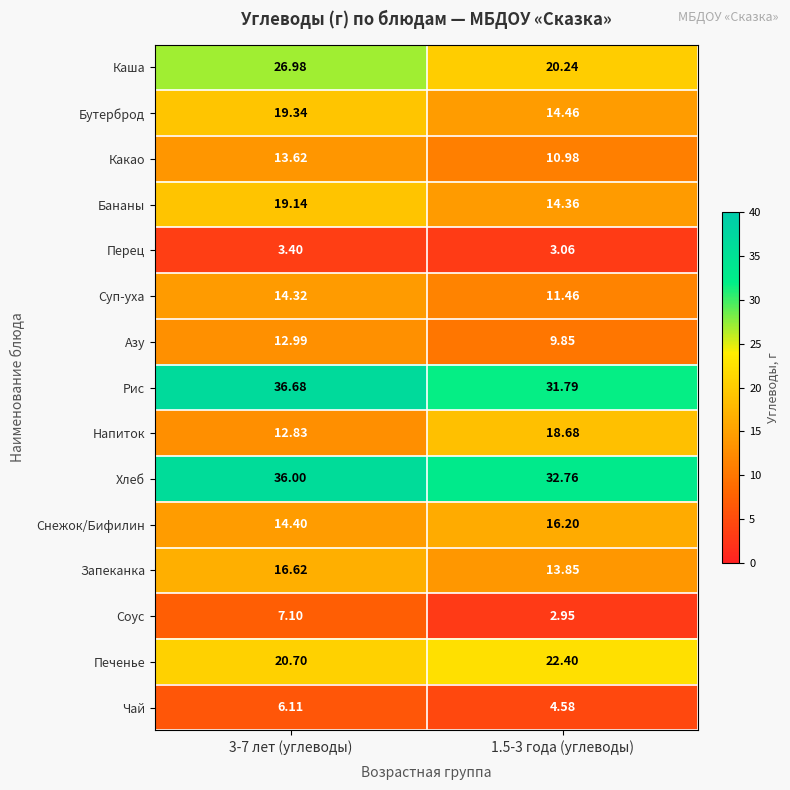

Between 3-7 лет (углеводы) and 1.5-3 года (углеводы), which series saw the biggest shift?

Каша